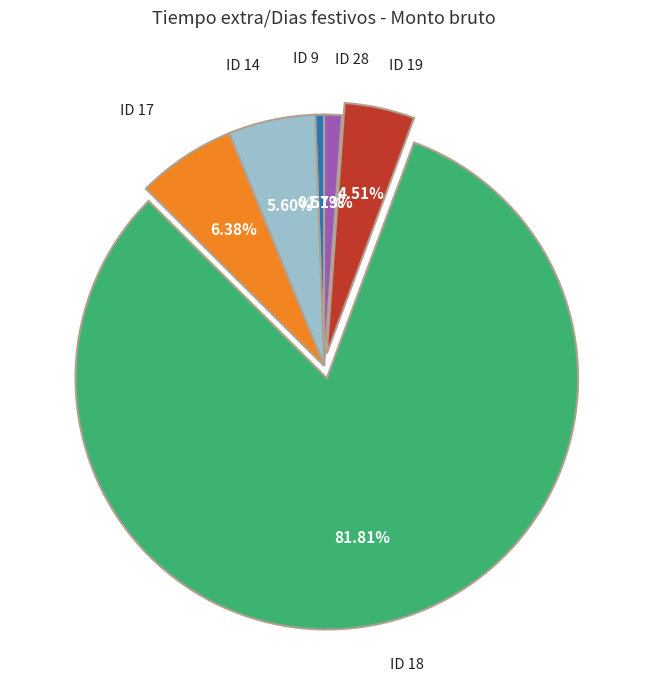

Does ID 18 represent more than half of the total?

Yes